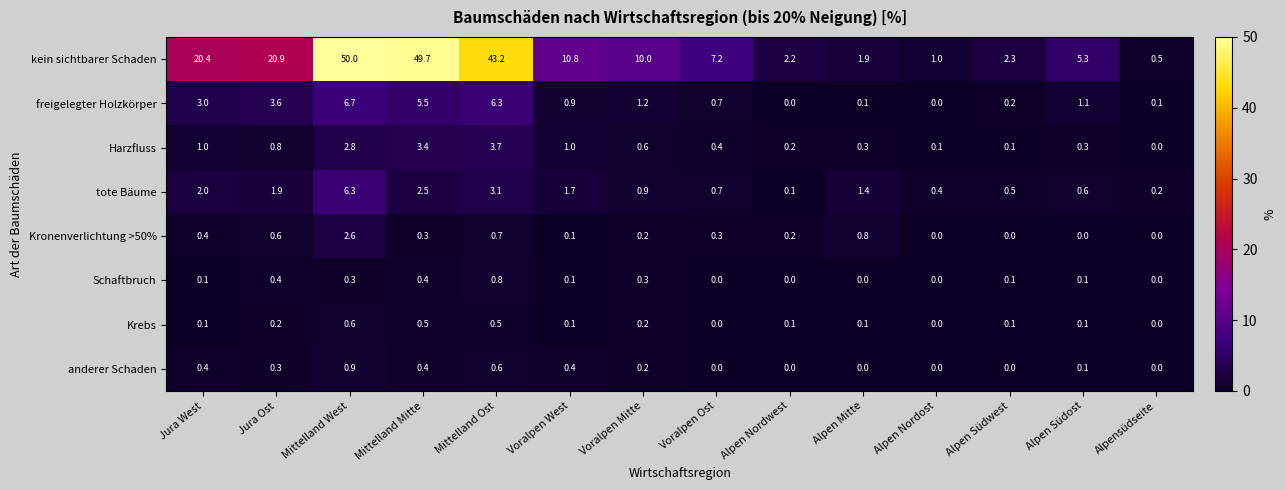

Rank the series by their maximum value, from lowest to highest.

Krebs, Schaftbruch, anderer Schaden, Kronenverlichtung >50%, Harzfluss, tote Bäume, freigelegter Holzkörper, kein sichtbarer Schaden